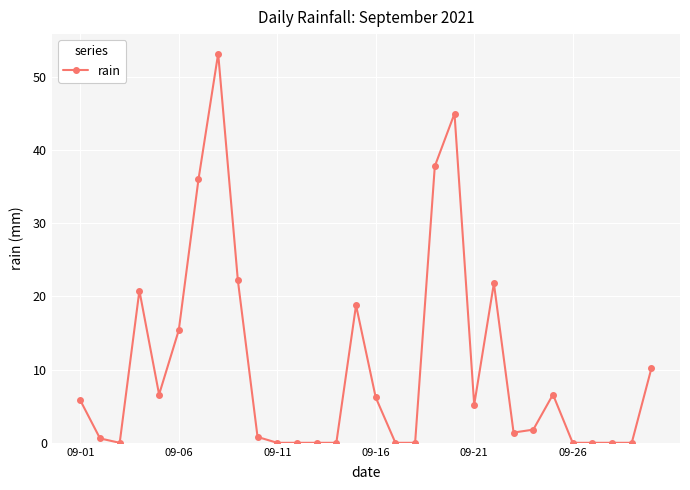

What is the difference between the maximum and minimum values?

53.2